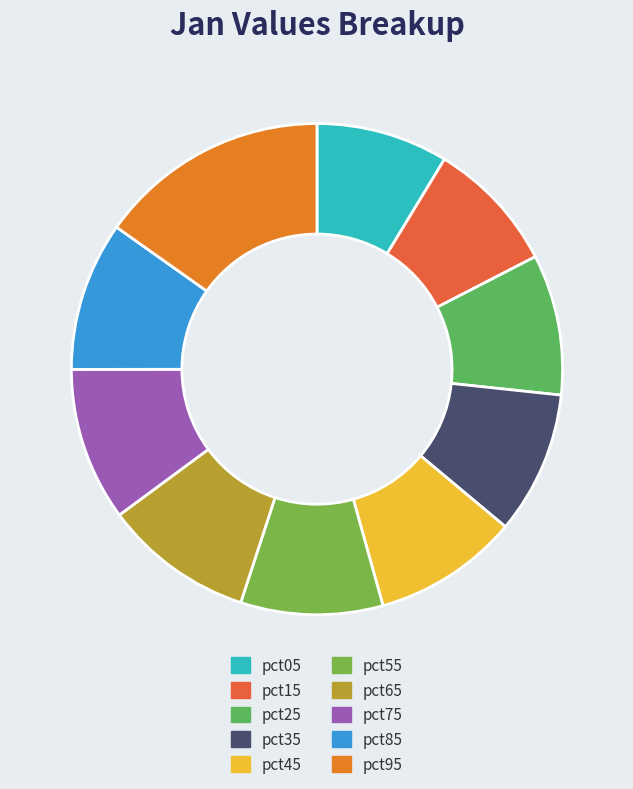

Combined, what portion of the pie is pct85 and pct25?

19.1%